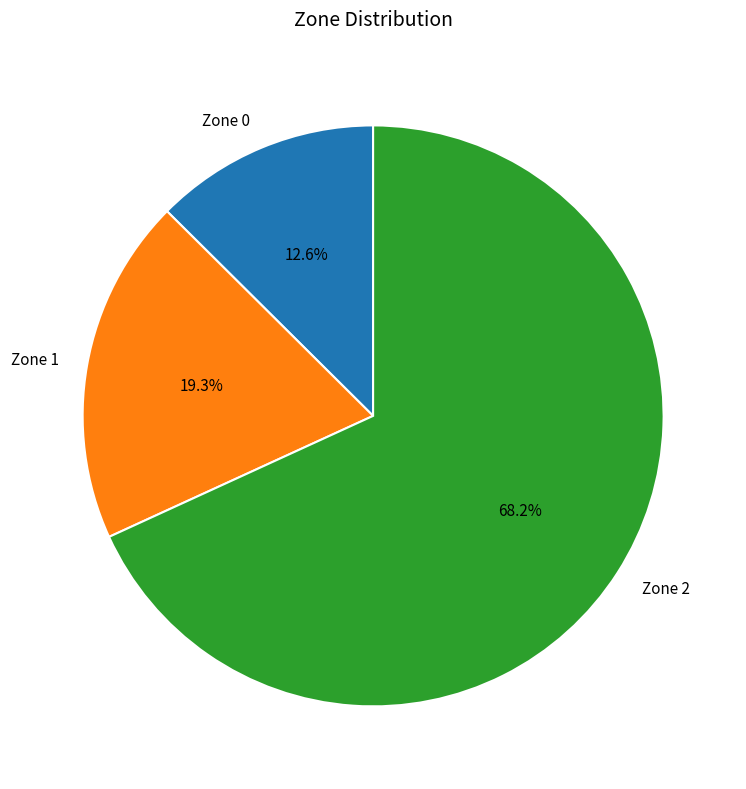

Rank the categories by value from highest to lowest.

Zone 2, Zone 1, Zone 0